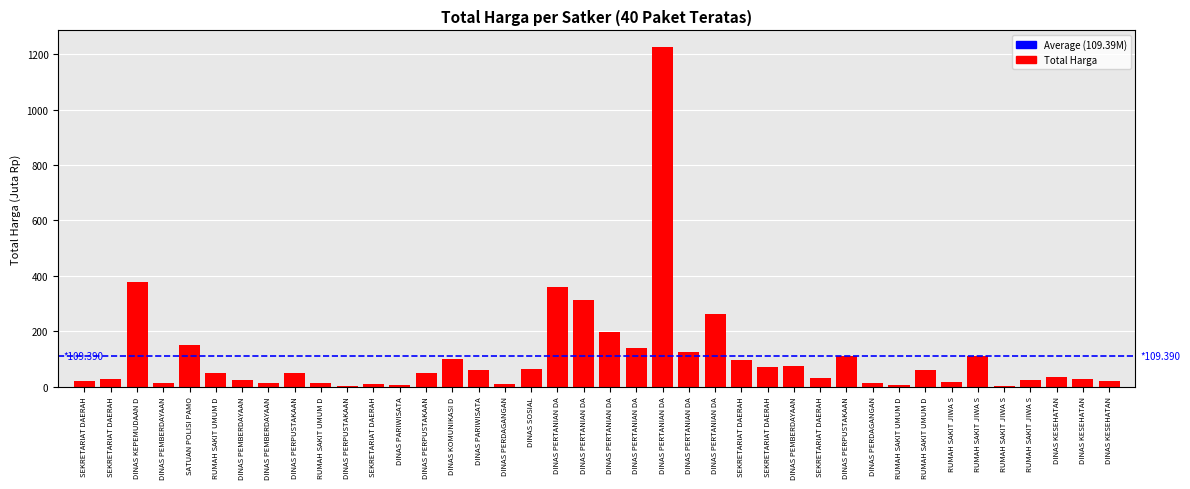

List the labels in order of value, smallest first.

RUMAH SAKIT JIWA S, DINAS PERPUSTAKAAN, DINAS PARIWISATA, RUMAH SAKIT UMUM D, DINAS PERDAGANGAN, SEKRETARIAT DAERAH, DINAS PEMBERDAYAAN, RUMAH SAKIT UMUM D, DINAS PEMBERDAYAAN, DINAS PERDAGANGAN, RUMAH SAKIT JIWA S, SEKRETARIAT DAERAH, DINAS KESEHATAN, RUMAH SAKIT JIWA S, DINAS PEMBERDAYAAN, DINAS KESEHATAN, SEKRETARIAT DAERAH, SEKRETARIAT DAERAH, DINAS KESEHATAN, DINAS PERPUSTAKAAN, DINAS PERPUSTAKAAN, RUMAH SAKIT UMUM D, DINAS PARIWISATA, RUMAH SAKIT UMUM D, DINAS SOSIAL, SEKRETARIAT DAERAH, DINAS PEMBERDAYAAN, SEKRETARIAT DAERAH, DINAS KOMUNIKASI D, DINAS PERPUSTAKAAN, RUMAH SAKIT JIWA S, DINAS PERTANIAN DA, DINAS PERTANIAN DA, SATUAN POLISI PAMO, DINAS PERTANIAN DA, DINAS PERTANIAN DA, DINAS PERTANIAN DA, DINAS PERTANIAN DA, DINAS KEPEMUDAAN D, DINAS PERTANIAN DA